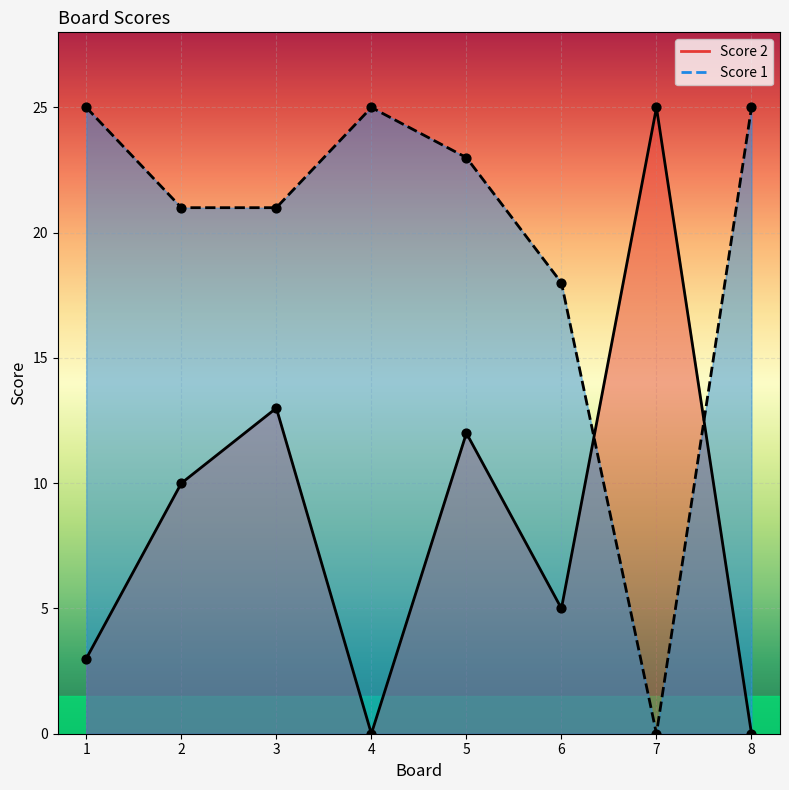

Is the value of Score 1 at 8 greater than the value of Score 2 at 6?

Yes